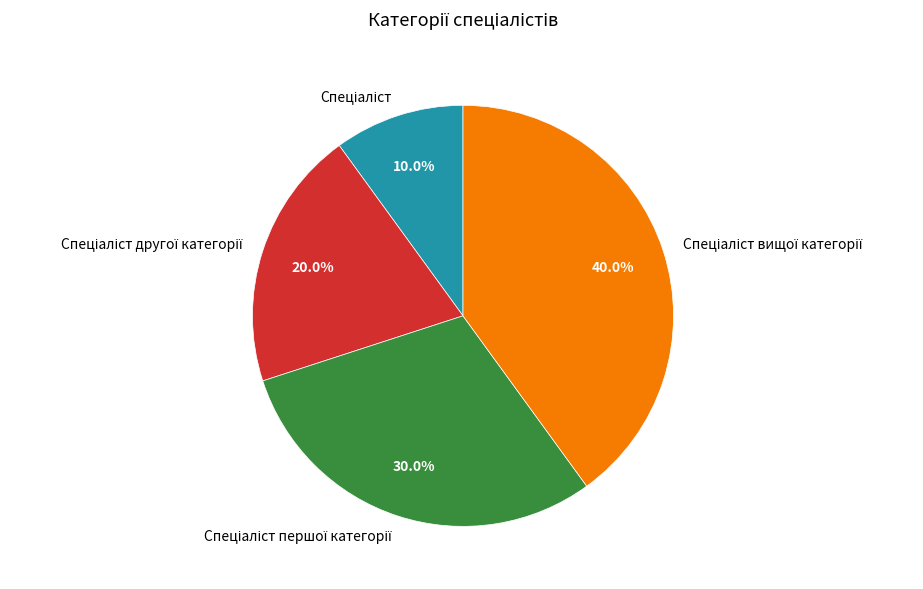

To the nearest percent, what is the average slice percentage?

25%